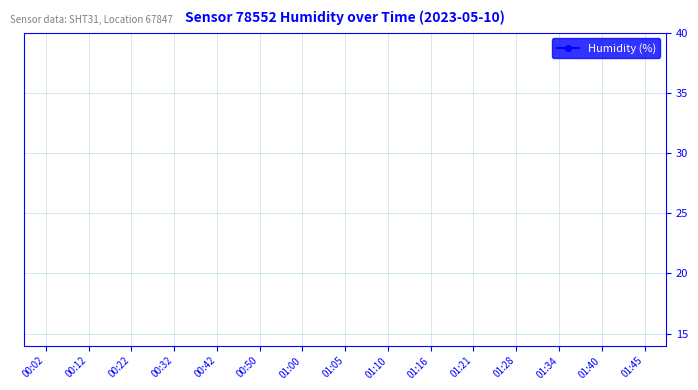

Is it true that the value at 01:21 is 133.2?

False